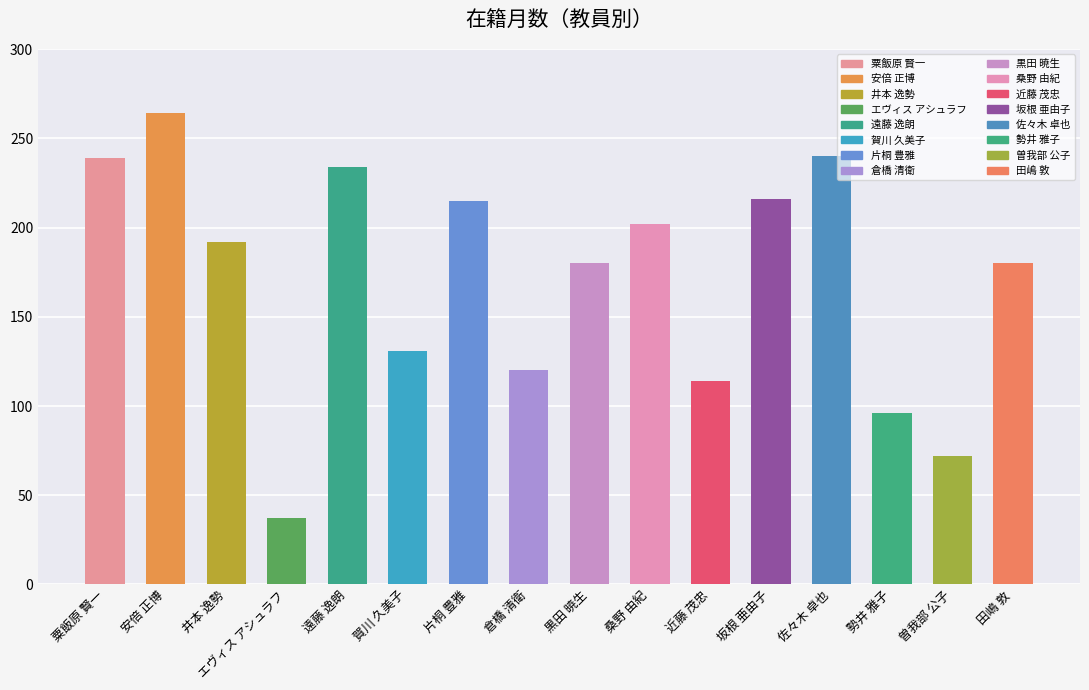

What is the average value?

171